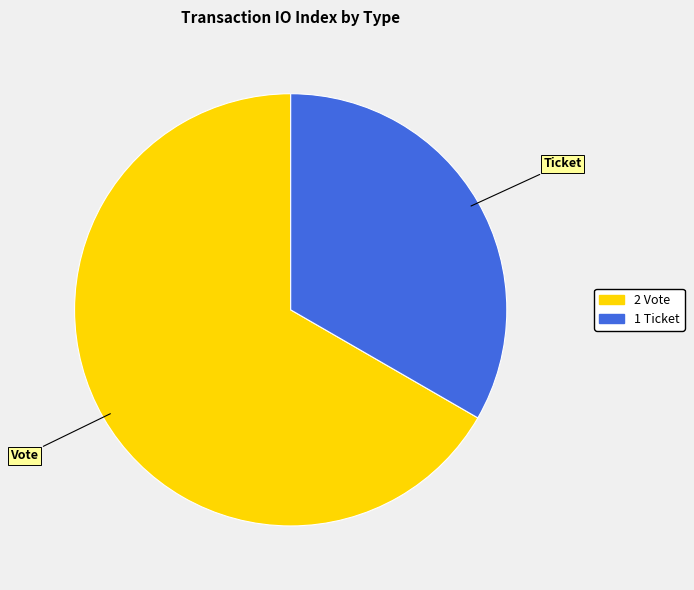

Approximately how many times larger is the value at Ticket compared to Vote?

0.5